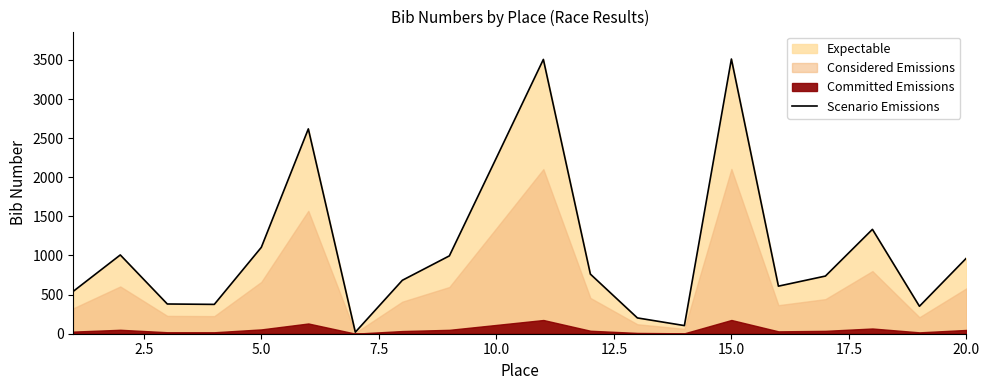

What is the sum of all values?

22053